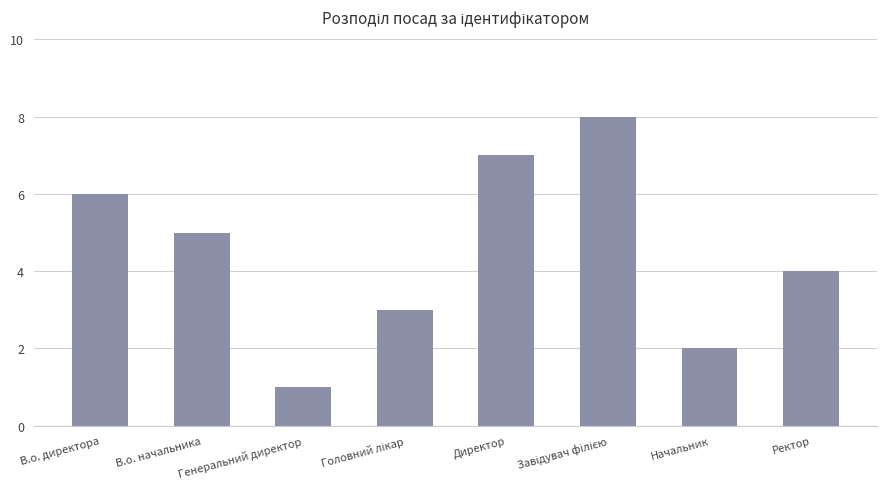

What is the approximate value at Директор?

7